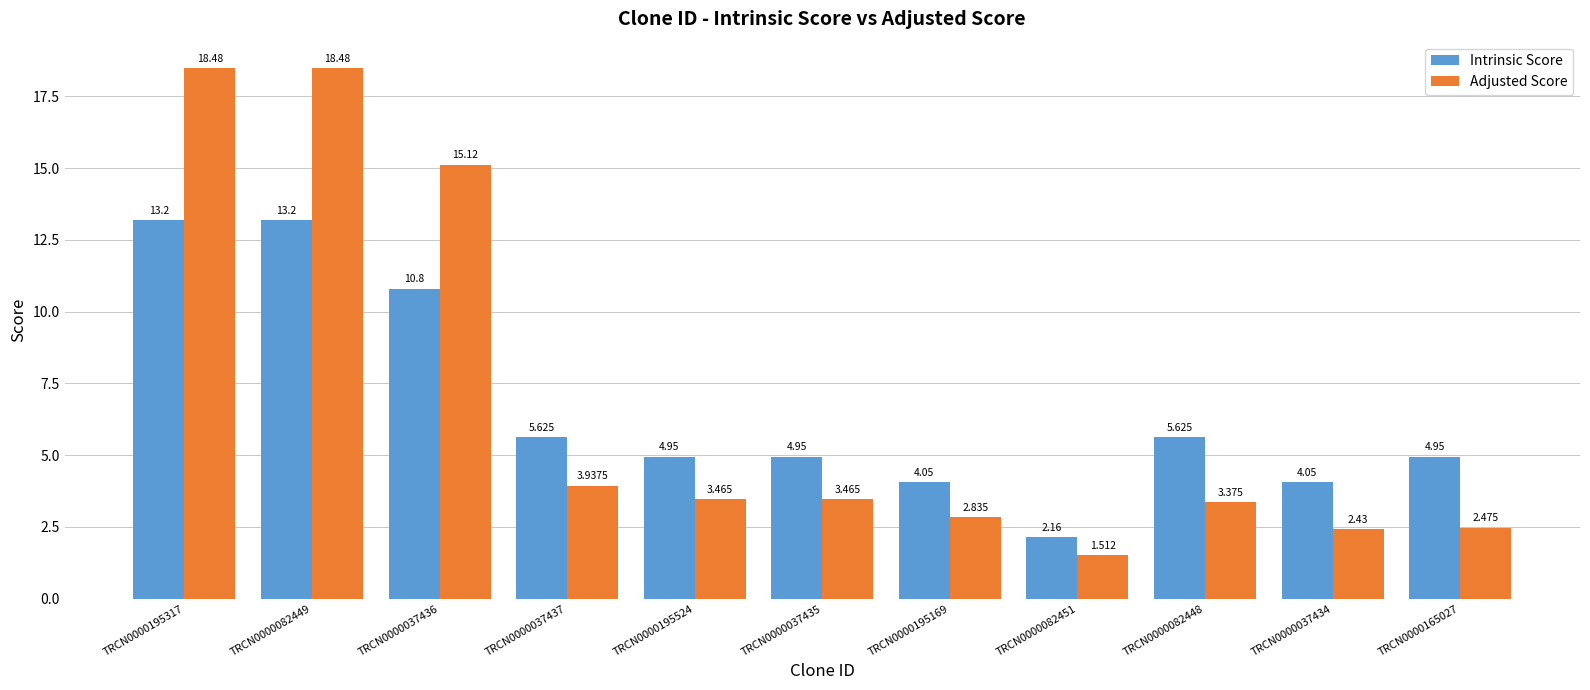

How many bars are there in each group?

2